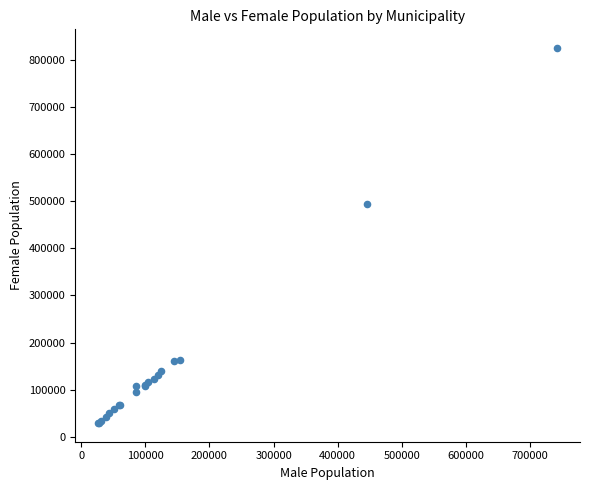

What Y value in the scatter plot is closest to 427063?

494601